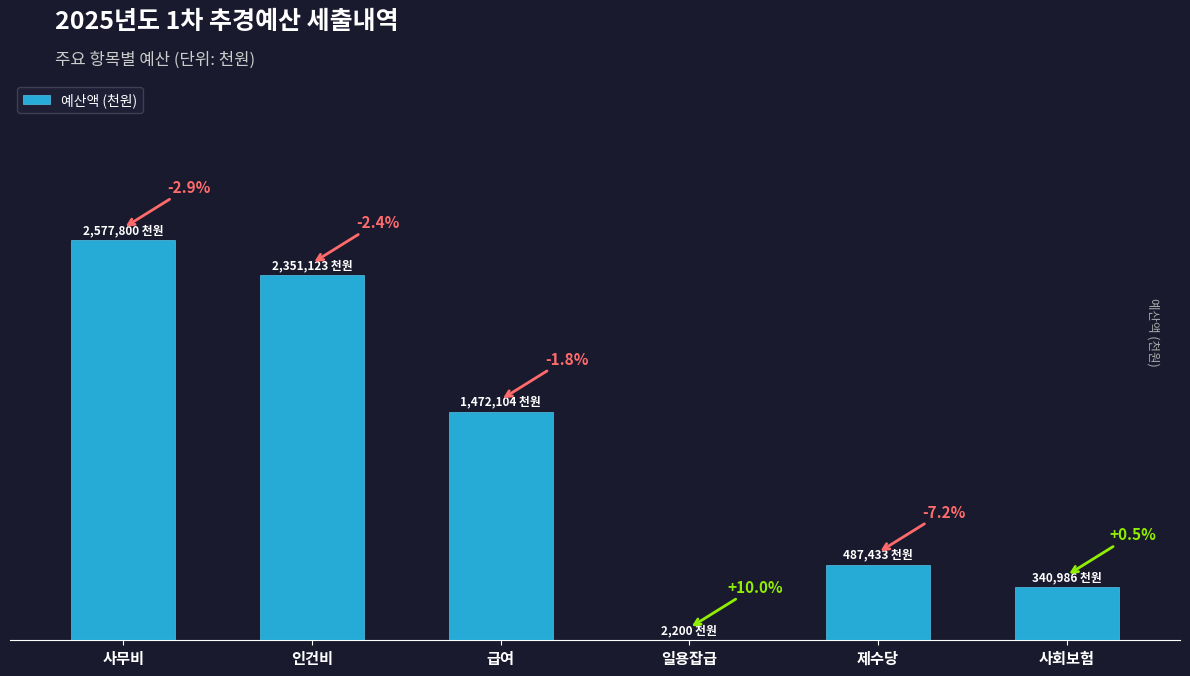

Reading left to right, transcribe all the data shown in this chart.

2577800	2351123	1472104	2200	487433	340986